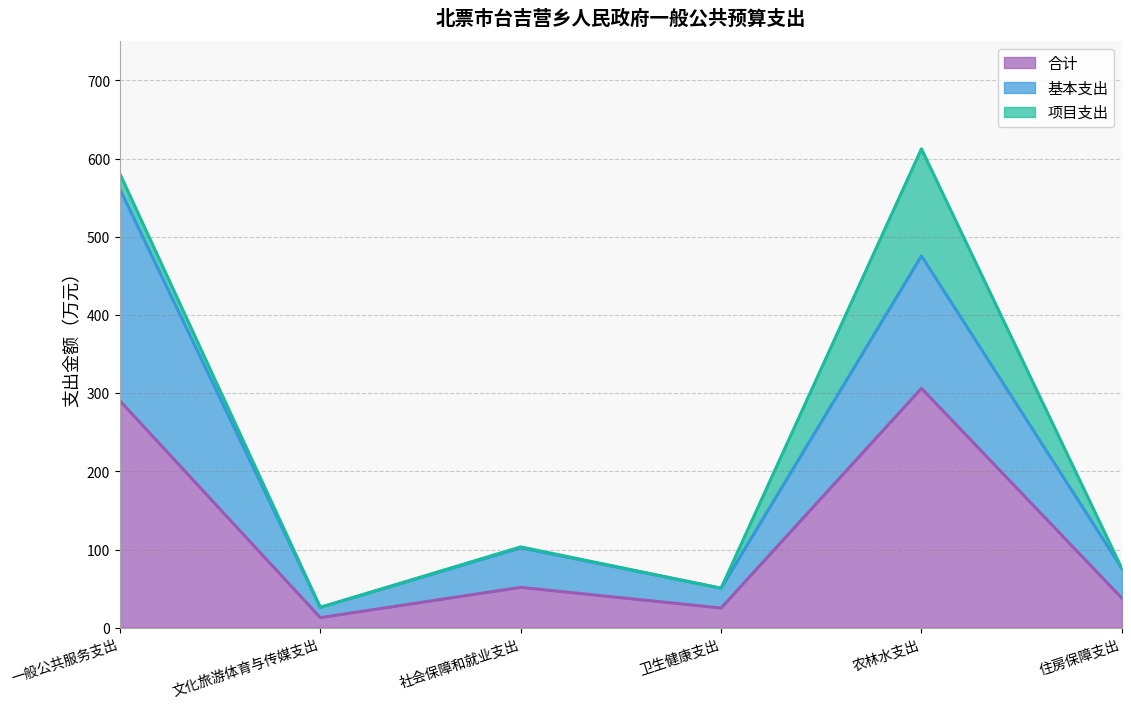

Reading left to right, list all the values displayed in this chart.

合计: 一般公共服务支出=290.3	文化旅游体育与传媒支出=13.1	社会保障和就业支出=51.7	卫生健康支出=25.3	农林水支出=306.2	住房保障支出=38.0
基本支出: 一般公共服务支出=270.7	文化旅游体育与传媒支出=13.1	社会保障和就业支出=50.6	卫生健康支出=25.3	农林水支出=169.3	住房保障支出=38.0
项目支出: 一般公共服务支出=19.6	文化旅游体育与传媒支出=0.0	社会保障和就业支出=1.1	卫生健康支出=0.0	农林水支出=136.9	住房保障支出=0.0